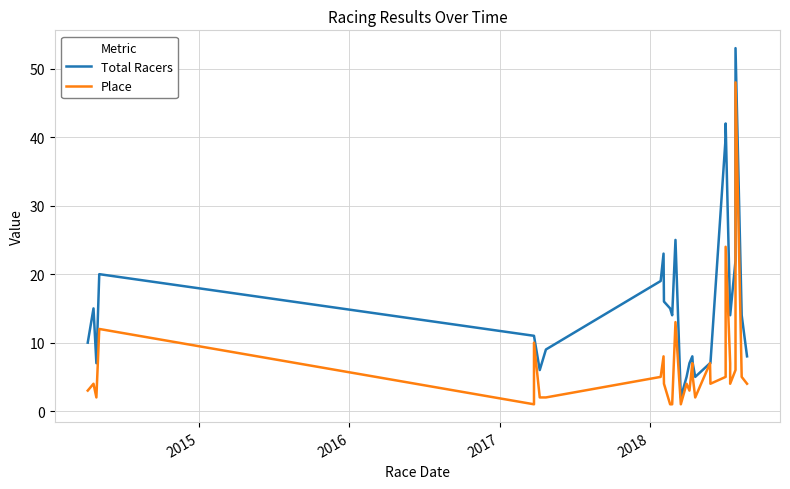

What is the difference between the maximum and minimum values in the Place series?

47